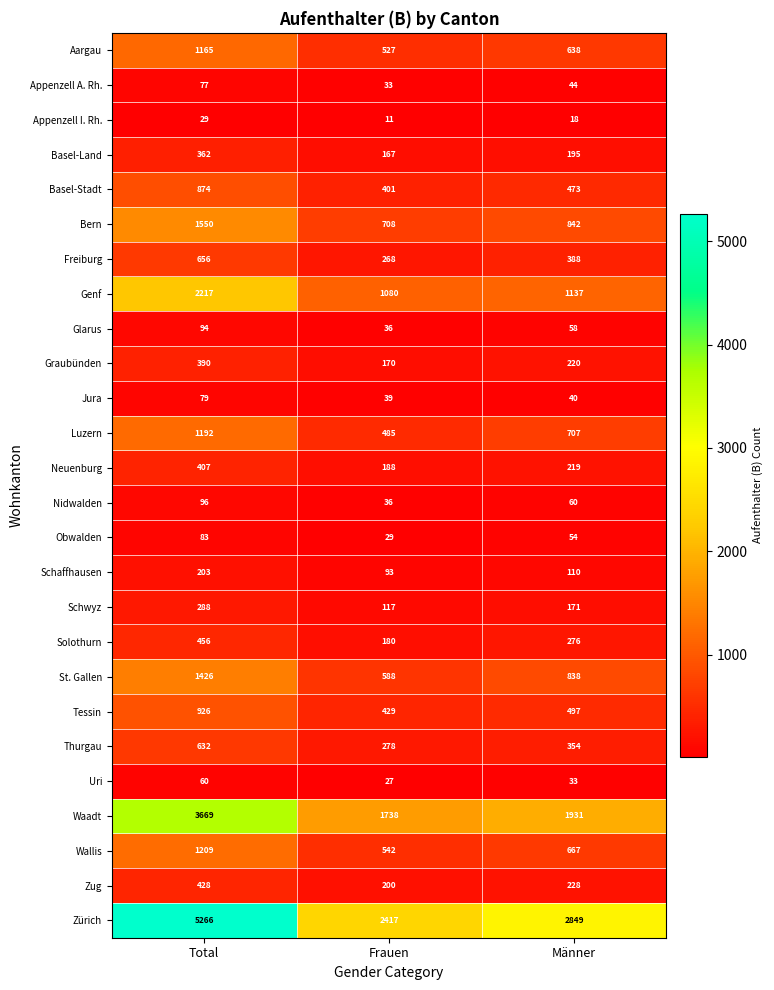

What is the difference between the Appenzell A. Rh. values at Männer and Total?

33